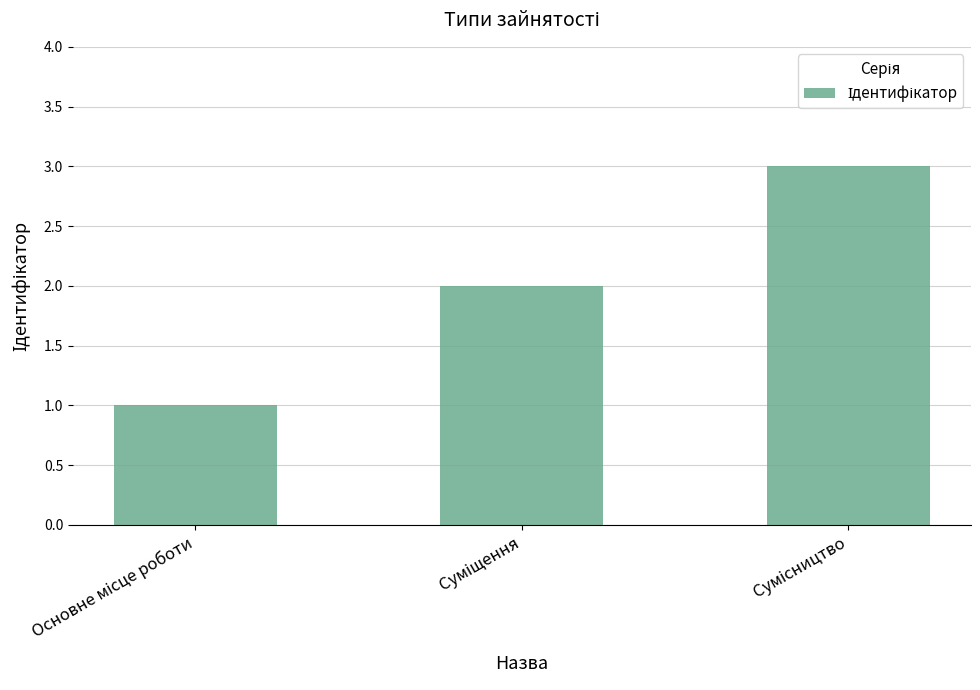

What is the greatest value displayed?

3